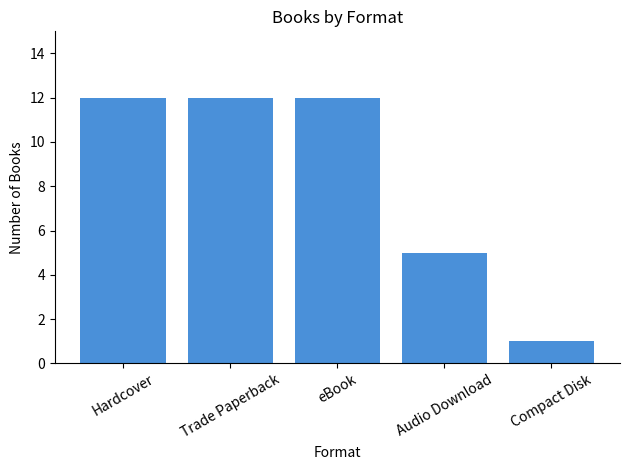

What is the change in value from Audio Download to Compact Disk?

-4